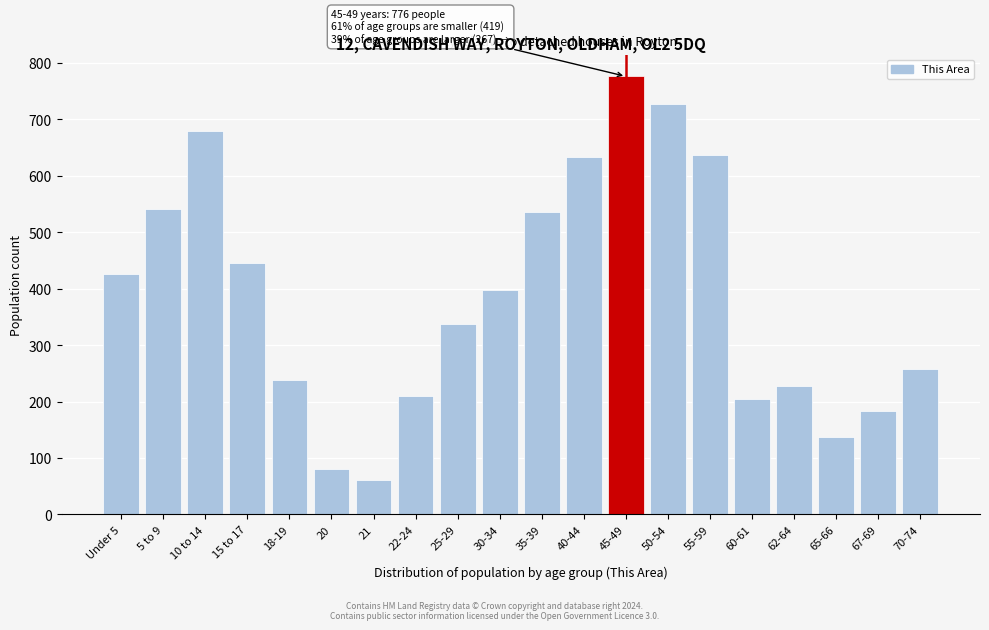

What is the label of the 1st bar from the left?

Under 5